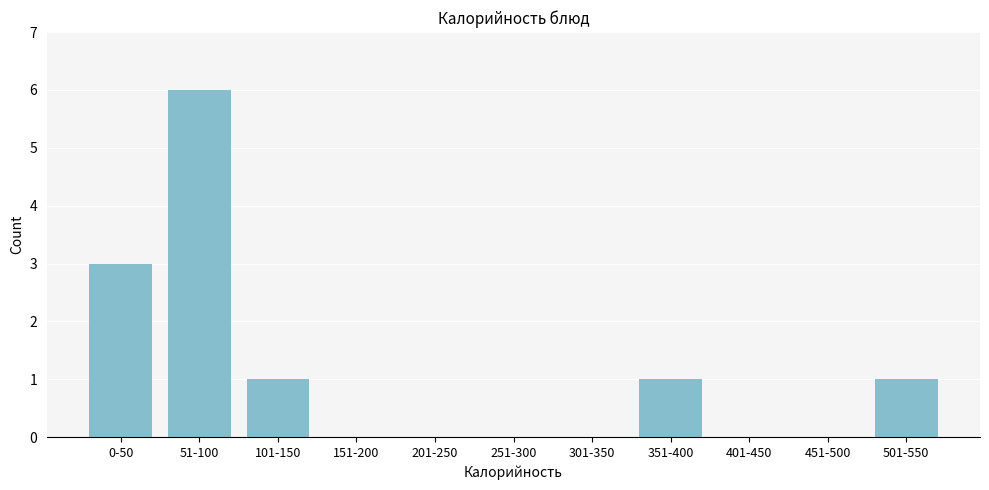

Reading right to left, extract all data points from this chart.

501-550=1	451-500=0	401-450=0	351-400=1	301-350=0	251-300=0	201-250=0	151-200=0	101-150=1	51-100=6	0-50=3